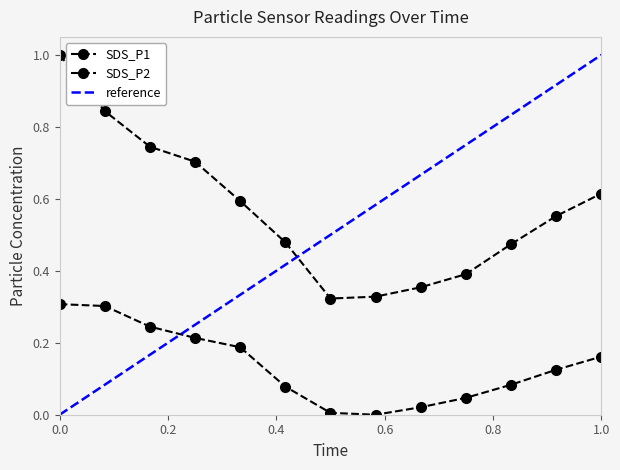

Is this an area chart (filled region under the line)?

No